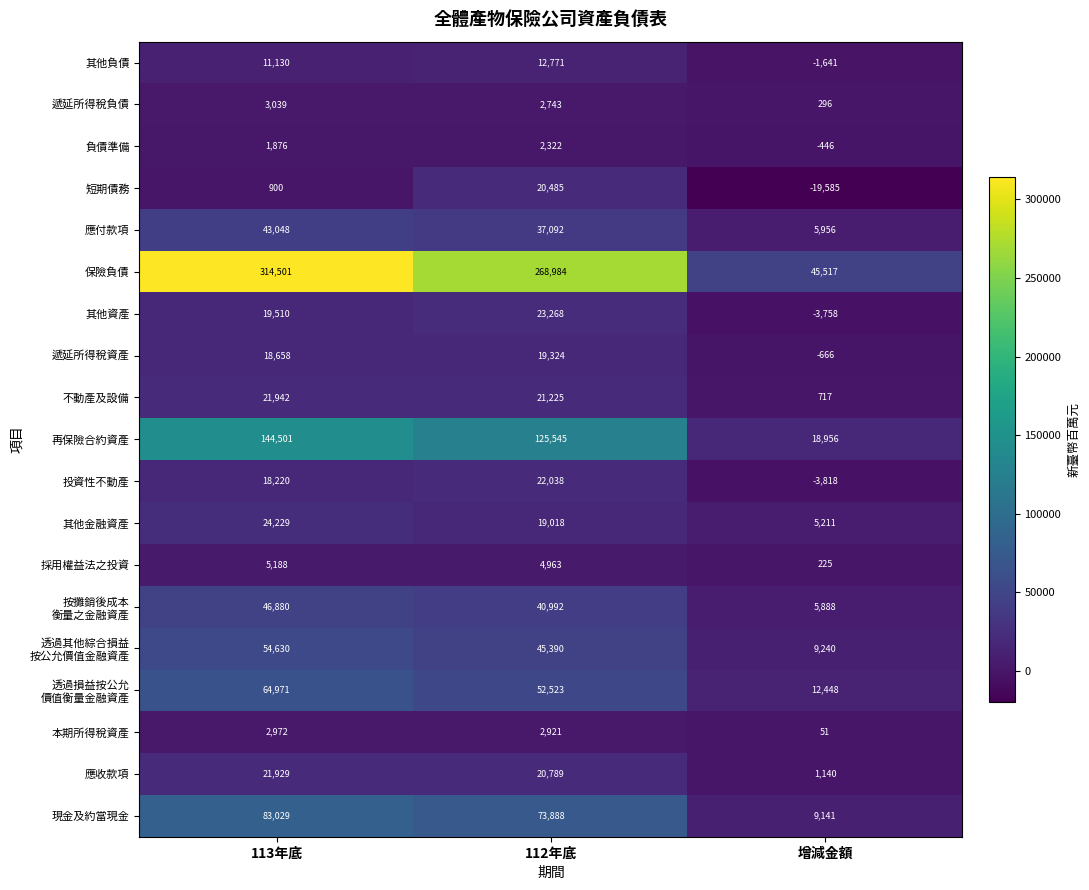

True or false: 其他金融資產 has a value of 5211 at 增減金額.

True